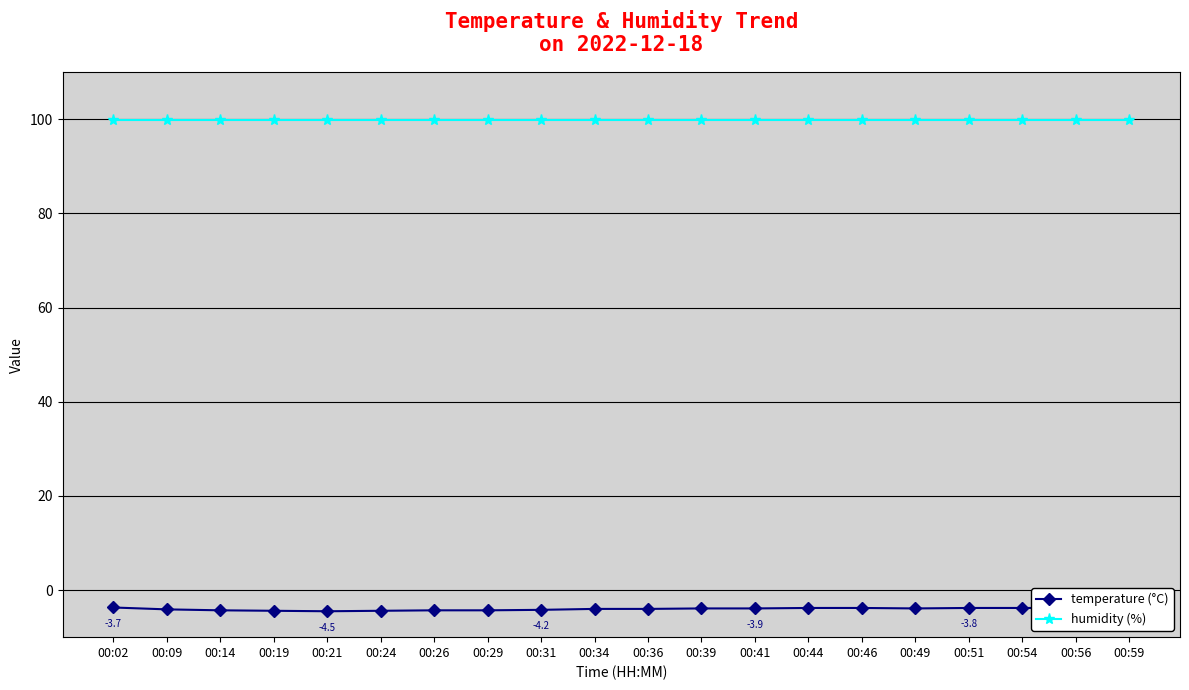

What is the value of the humidity (%) point at the 6th from the left?

99.9